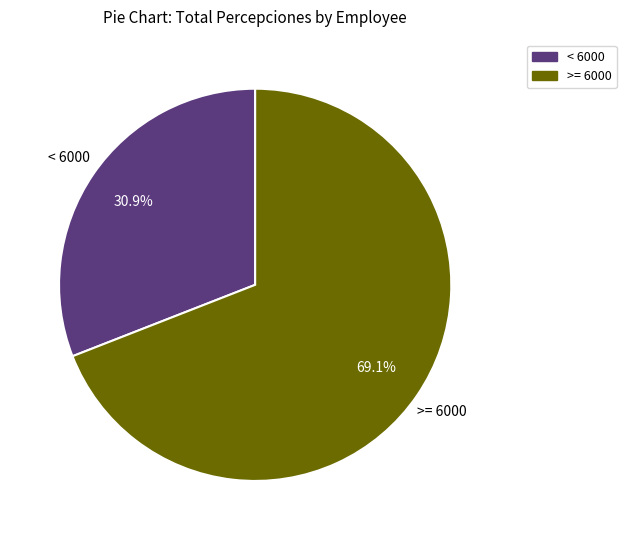

Is there any slice that represents more than half of the pie?

Yes